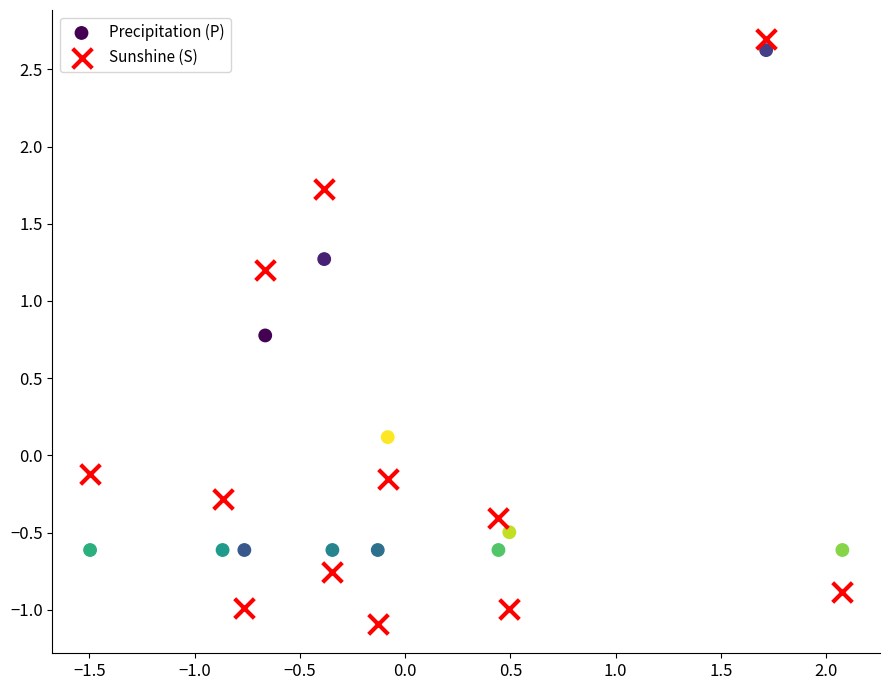

Which series contains the lowest Y value?

Sunshine (S)